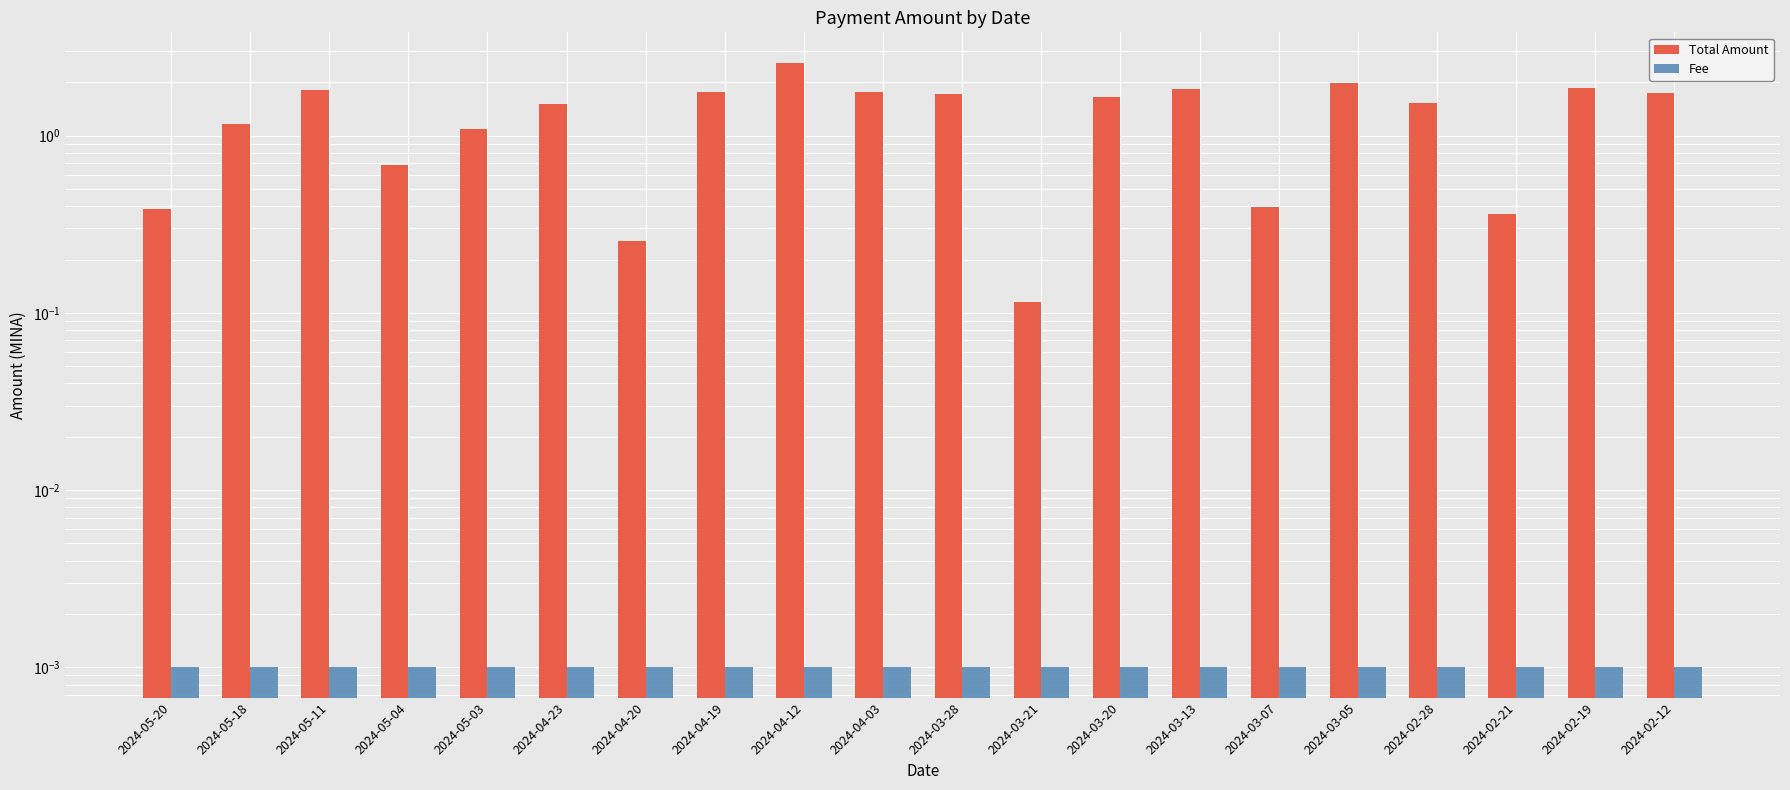

Where is Total Amount nearest to the value 1?

2024-05-03